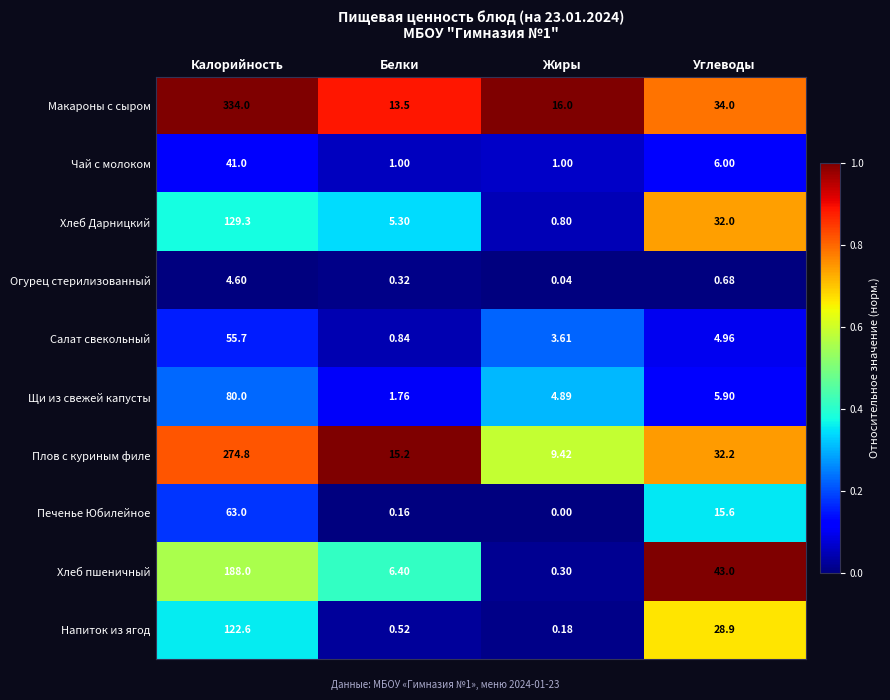

At how many categories does at least one series exceed 0?

4